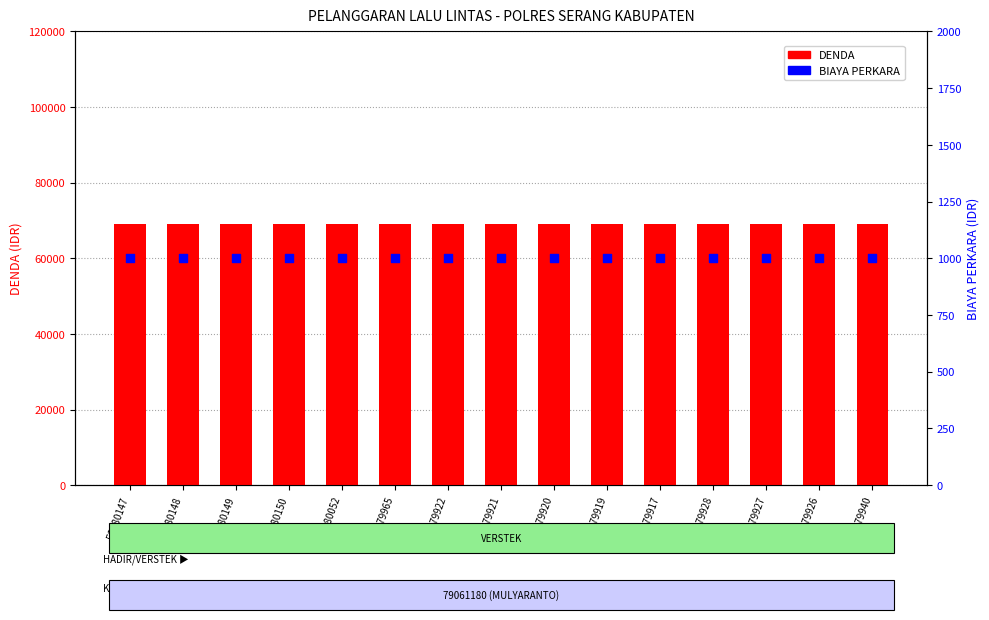

What are all the series names shown in the legend?

DENDA, BIAYA PERKARA